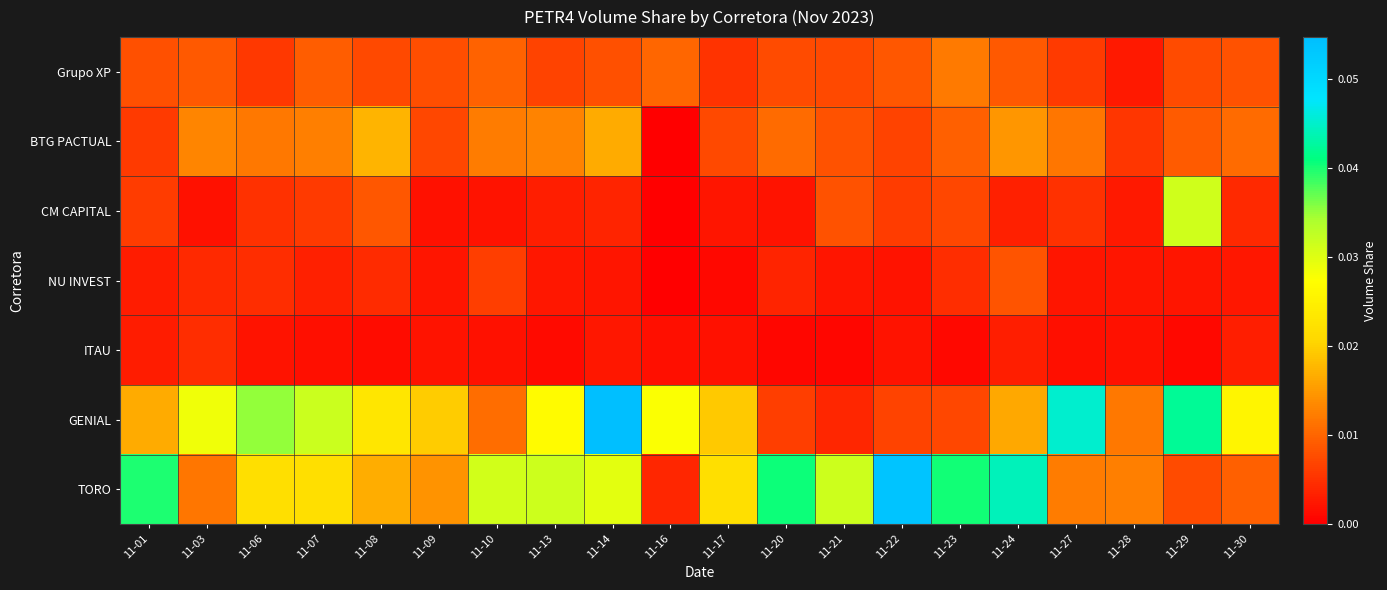

Reading left to right, list all the values displayed in this chart.

Grupo XP: 11-01=0.0	11-03=0.0	11-06=0.0	11-07=0.0	11-08=0.0	11-09=0.0	11-10=0.0	11-13=0.0	11-14=0.0	11-16=0.0	11-17=0.0	11-20=0.0	11-21=0.0	11-22=0.0	11-23=0.0	11-24=0.0	11-27=0.0	11-28=0.0	11-29=0.0	11-30=0.0
BTG PACTUAL: 11-01=0.0	11-03=0.0	11-06=0.0	11-07=0.0	11-08=0.0	11-09=0.0	11-10=0.0	11-13=0.0	11-14=0.0	11-16=0.0	11-17=0.0	11-20=0.0	11-21=0.0	11-22=0.0	11-23=0.0	11-24=0.0	11-27=0.0	11-28=0.0	11-29=0.0	11-30=0.0
CM CAPITAL: 11-01=0.0	11-03=0.0	11-06=0.0	11-07=0.0	11-08=0.0	11-09=0.0	11-10=0.0	11-13=0.0	11-14=0.0	11-16=0.0	11-17=0.0	11-20=0.0	11-21=0.0	11-22=0.0	11-23=0.0	11-24=0.0	11-27=0.0	11-28=0.0	11-29=0.0	11-30=0.0
NU INVEST: 11-01=0.0	11-03=0.0	11-06=0.0	11-07=0.0	11-08=0.0	11-09=0.0	11-10=0.0	11-13=0.0	11-14=0.0	11-16=0.0	11-17=0.0	11-20=0.0	11-21=0.0	11-22=0.0	11-23=0.0	11-24=0.0	11-27=0.0	11-28=0.0	11-29=0.0	11-30=0.0
ITAU: 11-01=0.0	11-03=0.0	11-06=0.0	11-07=0.0	11-08=0.0	11-09=0.0	11-10=0.0	11-13=0.0	11-14=0.0	11-16=0.0	11-17=0.0	11-20=0.0	11-21=0.0	11-22=0.0	11-23=0.0	11-24=0.0	11-27=0.0	11-28=0.0	11-29=0.0	11-30=0.0
GENIAL: 11-01=0.0	11-03=0.0	11-06=0.0	11-07=0.0	11-08=0.0	11-09=0.0	11-10=0.0	11-13=0.0	11-14=0.1	11-16=0.0	11-17=0.0	11-20=0.0	11-21=0.0	11-22=0.0	11-23=0.0	11-24=0.0	11-27=0.0	11-28=0.0	11-29=0.0	11-30=0.0
TORO: 11-01=0.0	11-03=0.0	11-06=0.0	11-07=0.0	11-08=0.0	11-09=0.0	11-10=0.0	11-13=0.0	11-14=0.0	11-16=0.0	11-17=0.0	11-20=0.0	11-21=0.0	11-22=0.1	11-23=0.0	11-24=0.0	11-27=0.0	11-28=0.0	11-29=0.0	11-30=0.0